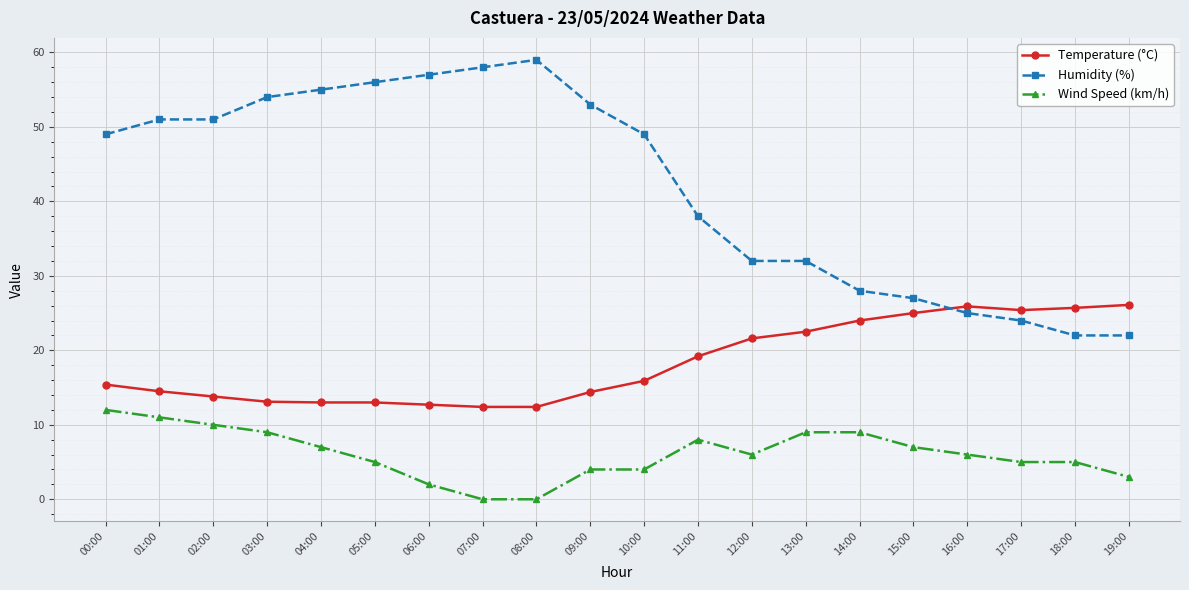

What is the maximum value shown in the chart?

59.0